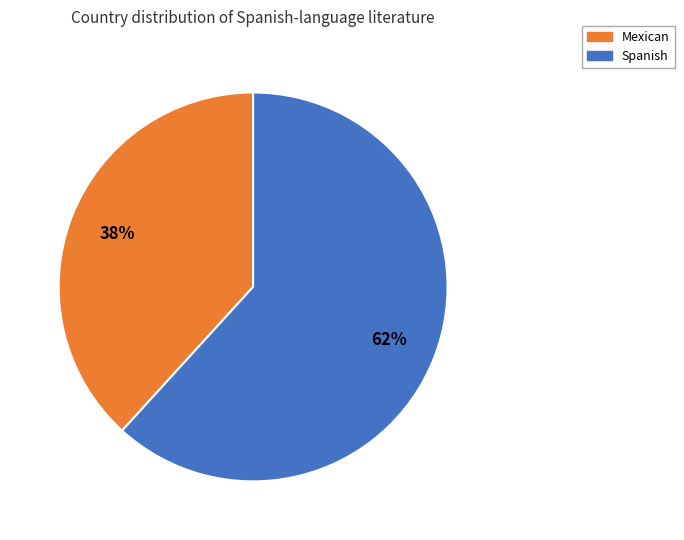

How many slices are in this pie chart?

2